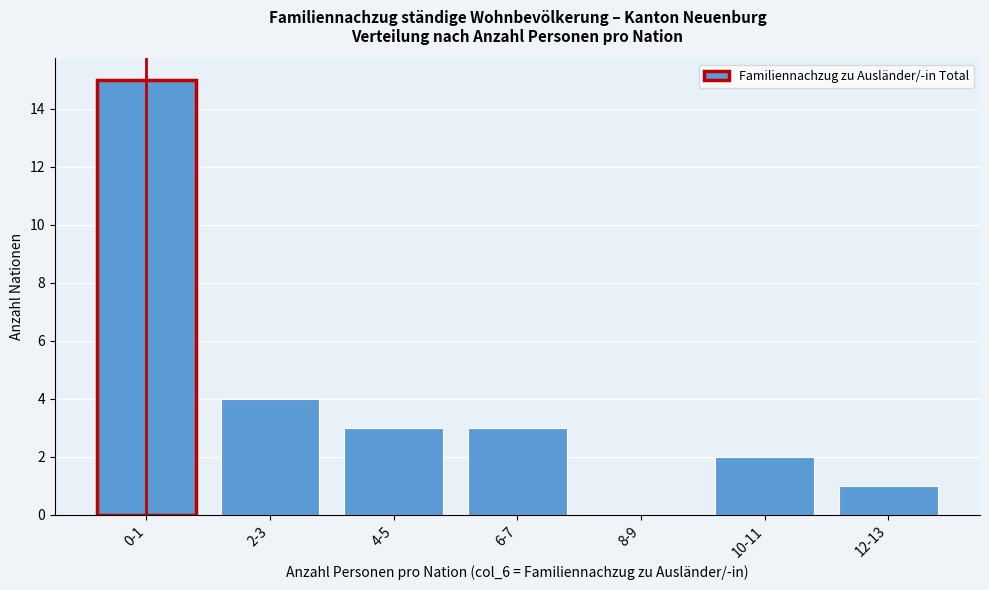

Reading left to right, what are all the values shown in this chart?

0-1=15	2-3=4	4-5=3	6-7=3	8-9=0	10-11=2	12-13=1